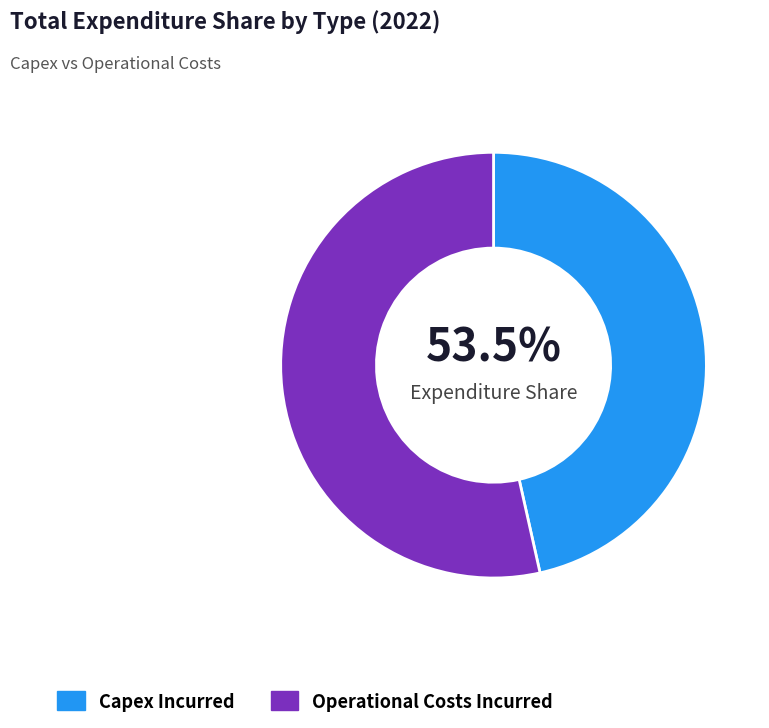

Between Operational Costs Incurred and Capex Incurred, which is larger?

Operational Costs Incurred